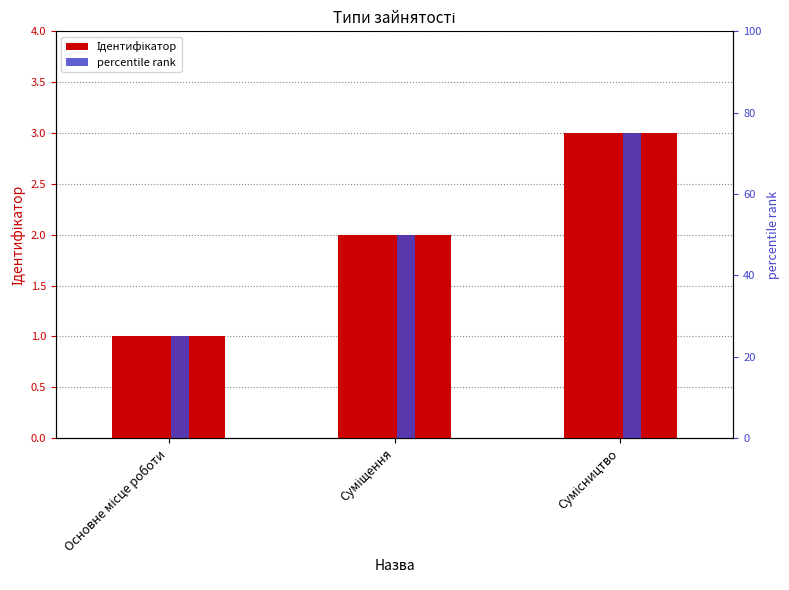

What is the sum of all percentile rank values?

150